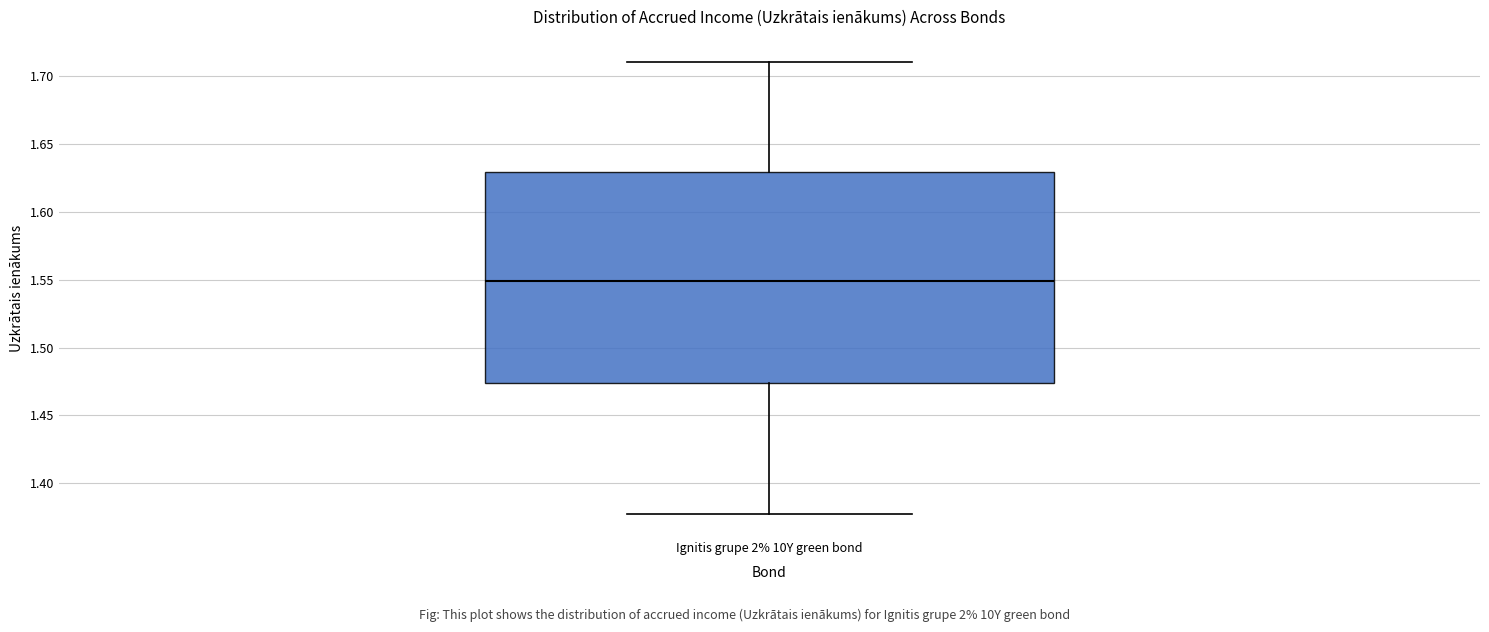

Transcribe this box plot: give where the median line is, the range the box spans, and where the two whiskers end, as read against the y-axis. The values are not printed on the chart, so give them approximately, as read against the axis.

median 1.550, box 1.475 to 1.630, whiskers 1.375 to 1.710